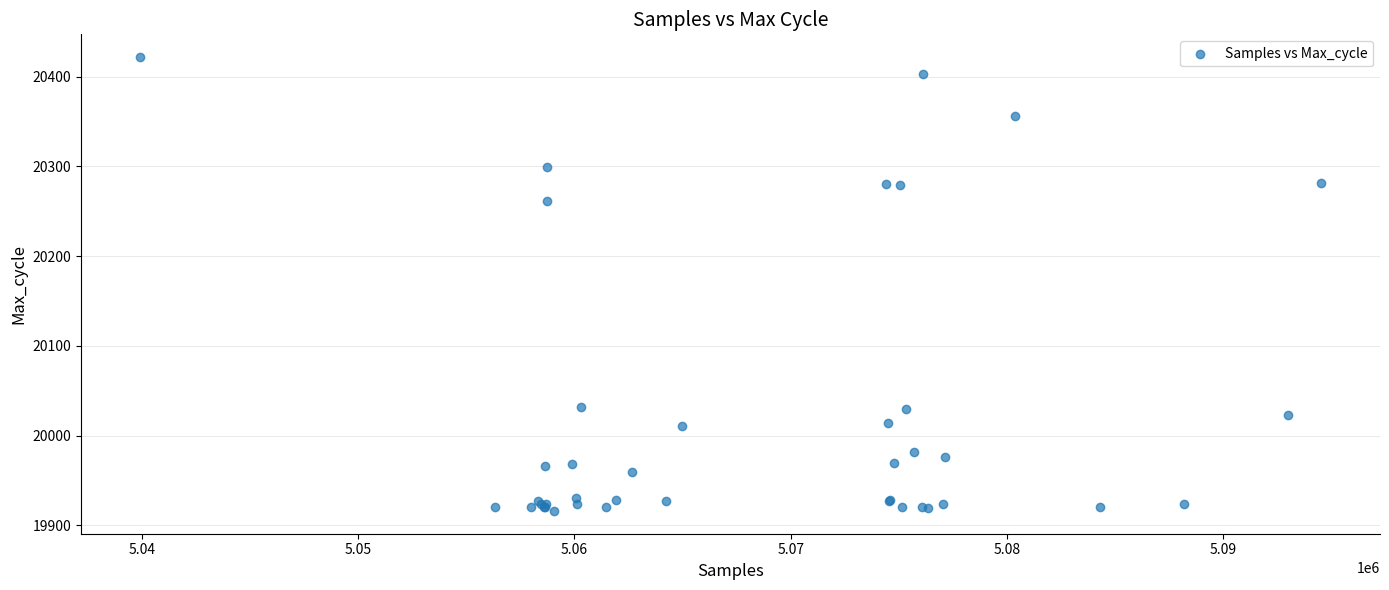

What Y value in the scatter plot is closest to 20169?

20261